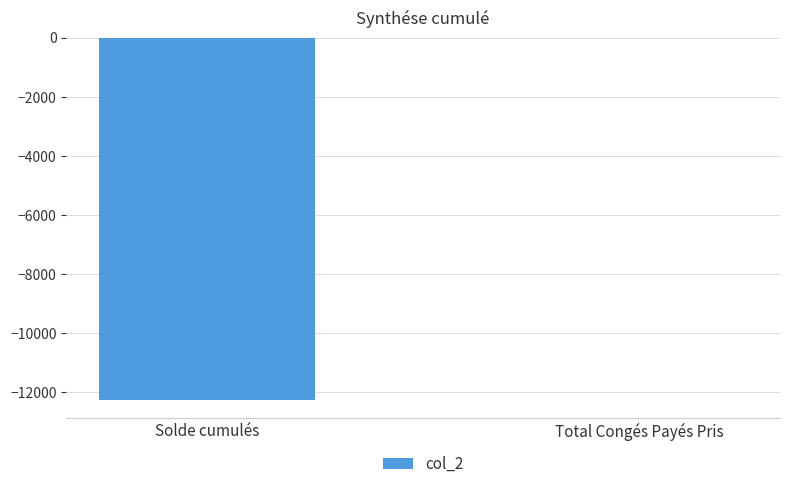

What is the sum of all values?

-12262.2